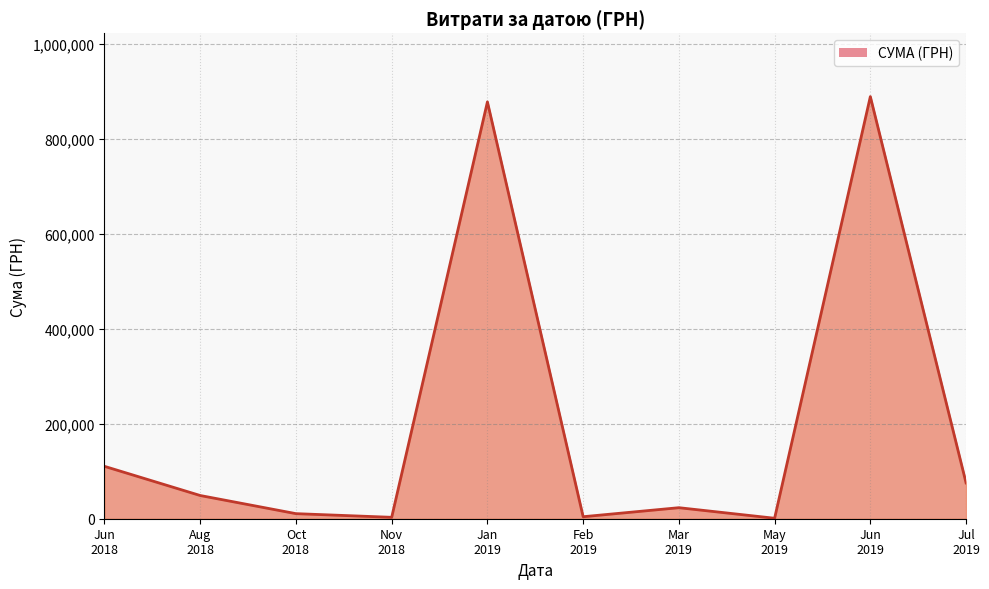

What is the greatest value displayed?

888317.1